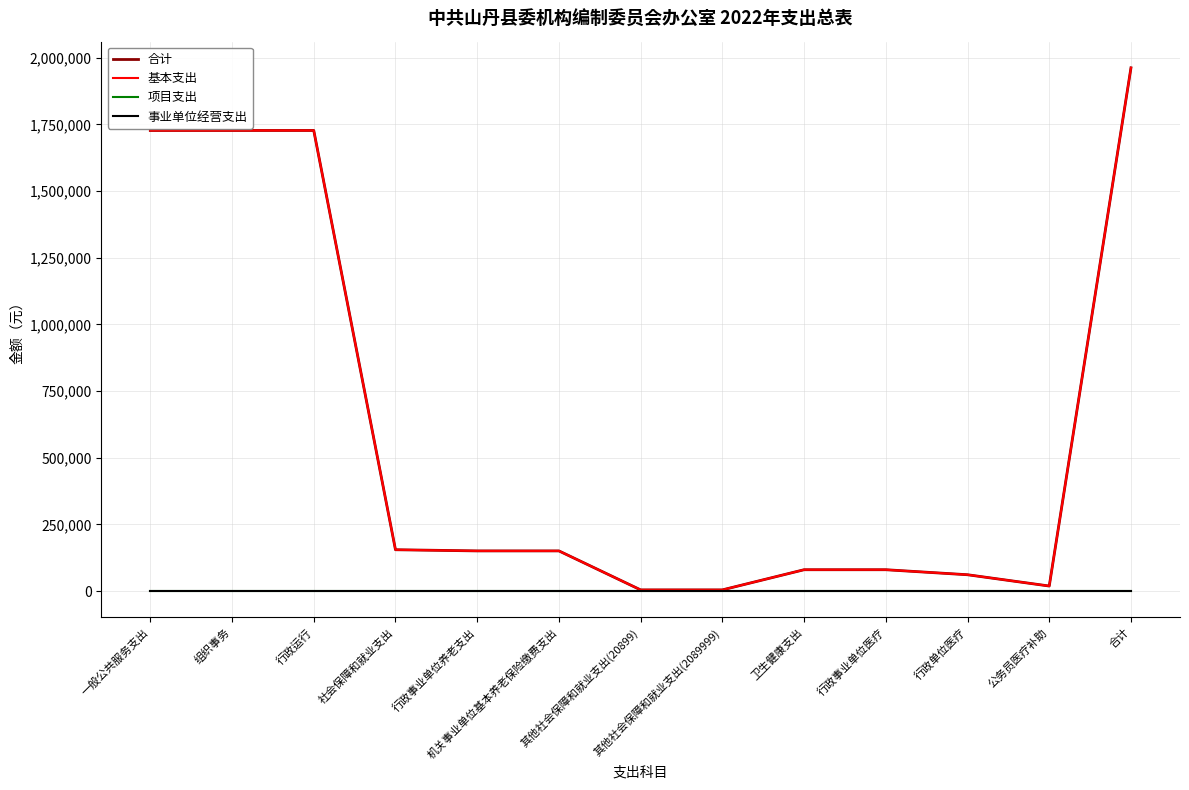

True or false: 合计 and 事业单位经营支出 cross at least once.

False